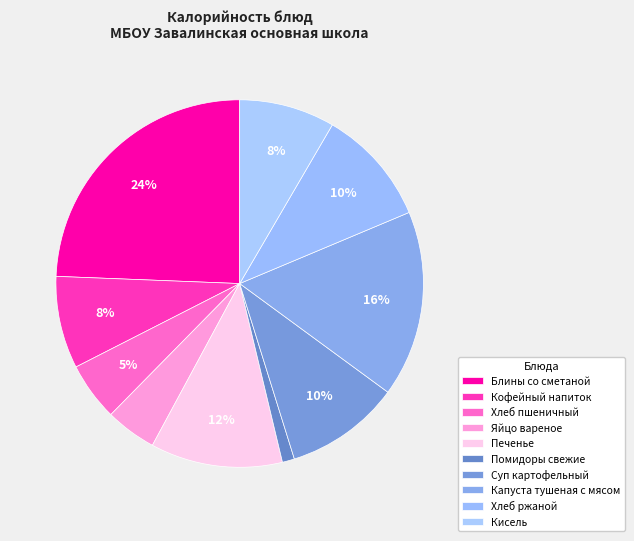

Combined, what portion of the pie is Блины со сметаной and Яйцо вареное?

28.9%